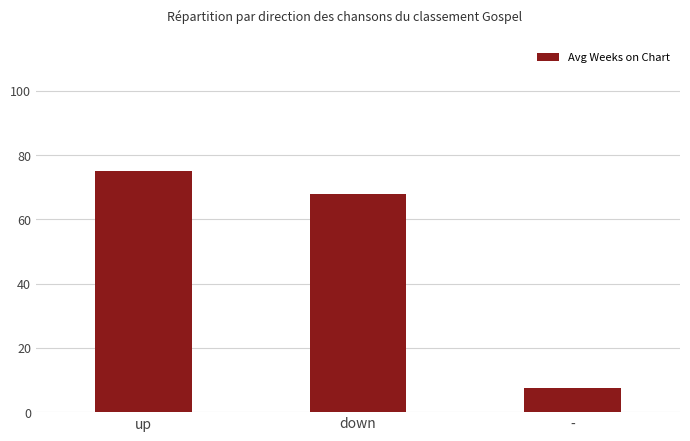

What is the greatest value displayed?

75.1